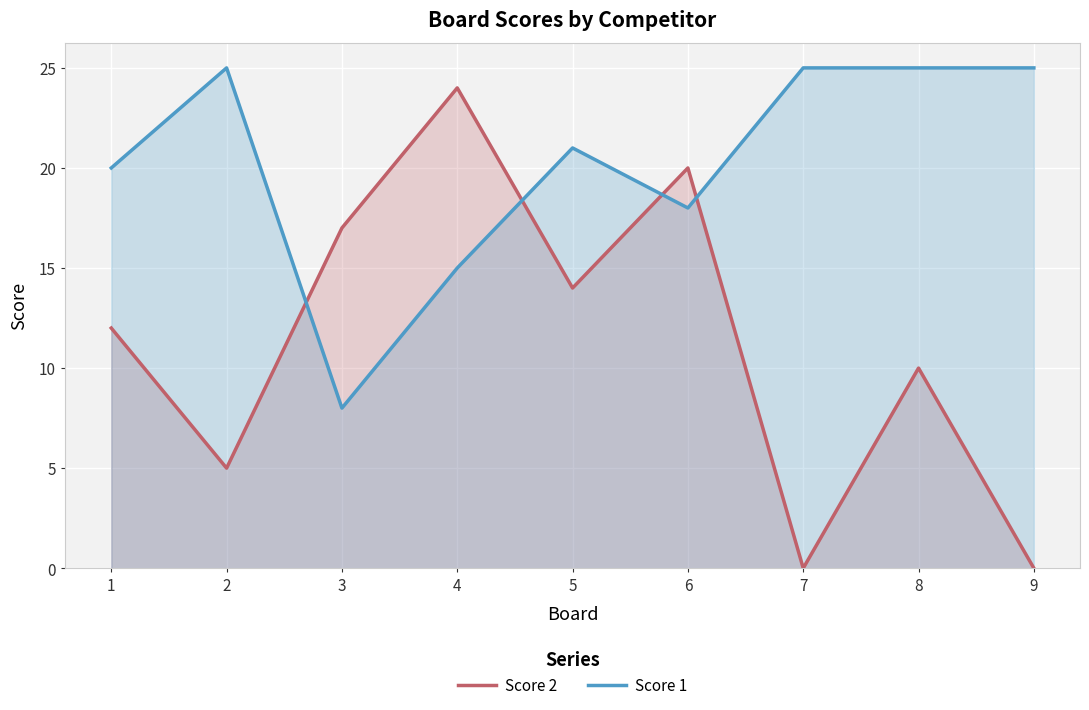

Rank the series at 8 from lowest to highest value.

Score 2, Score 1